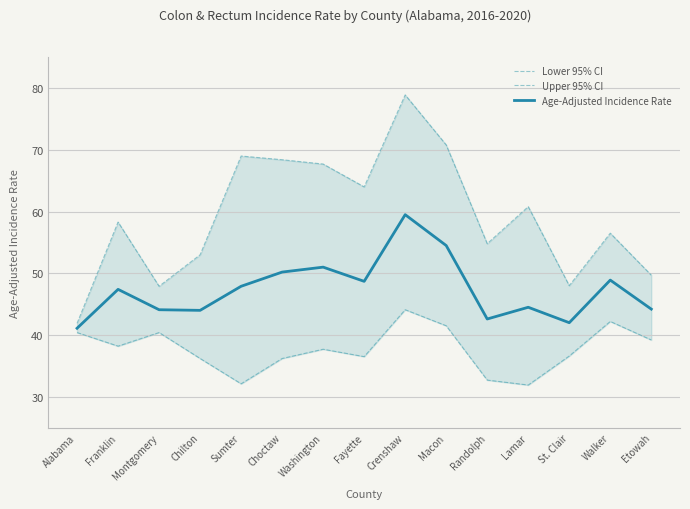

True or false: Age-Adjusted Incidence Rate has more than 1 points higher than both neighbors.

True